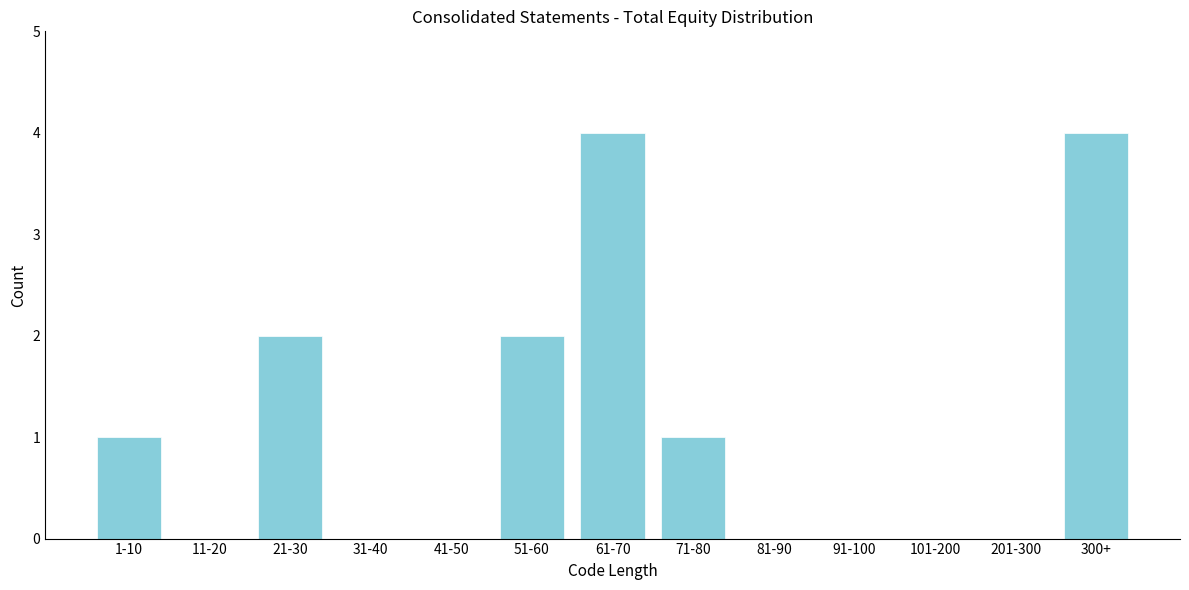

Reading left to right, transcribe all the data shown in this chart.

1-10=1	11-20=0	21-30=2	31-40=0	41-50=0	51-60=2	61-70=4	71-80=1	81-90=0	91-100=0	101-200=0	201-300=0	300+=4